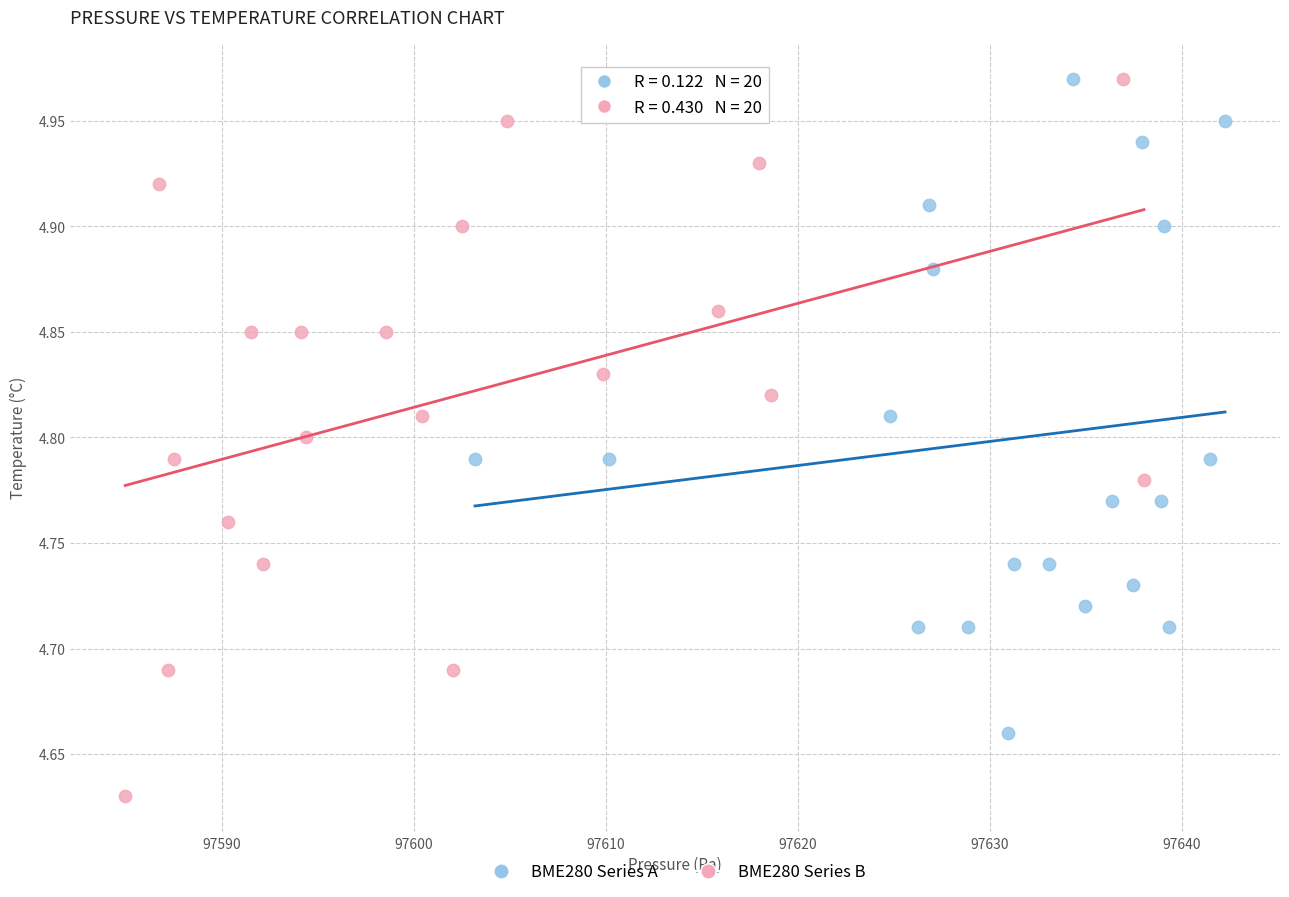

Which series has the widest spread of Y values?

BME280 Series B